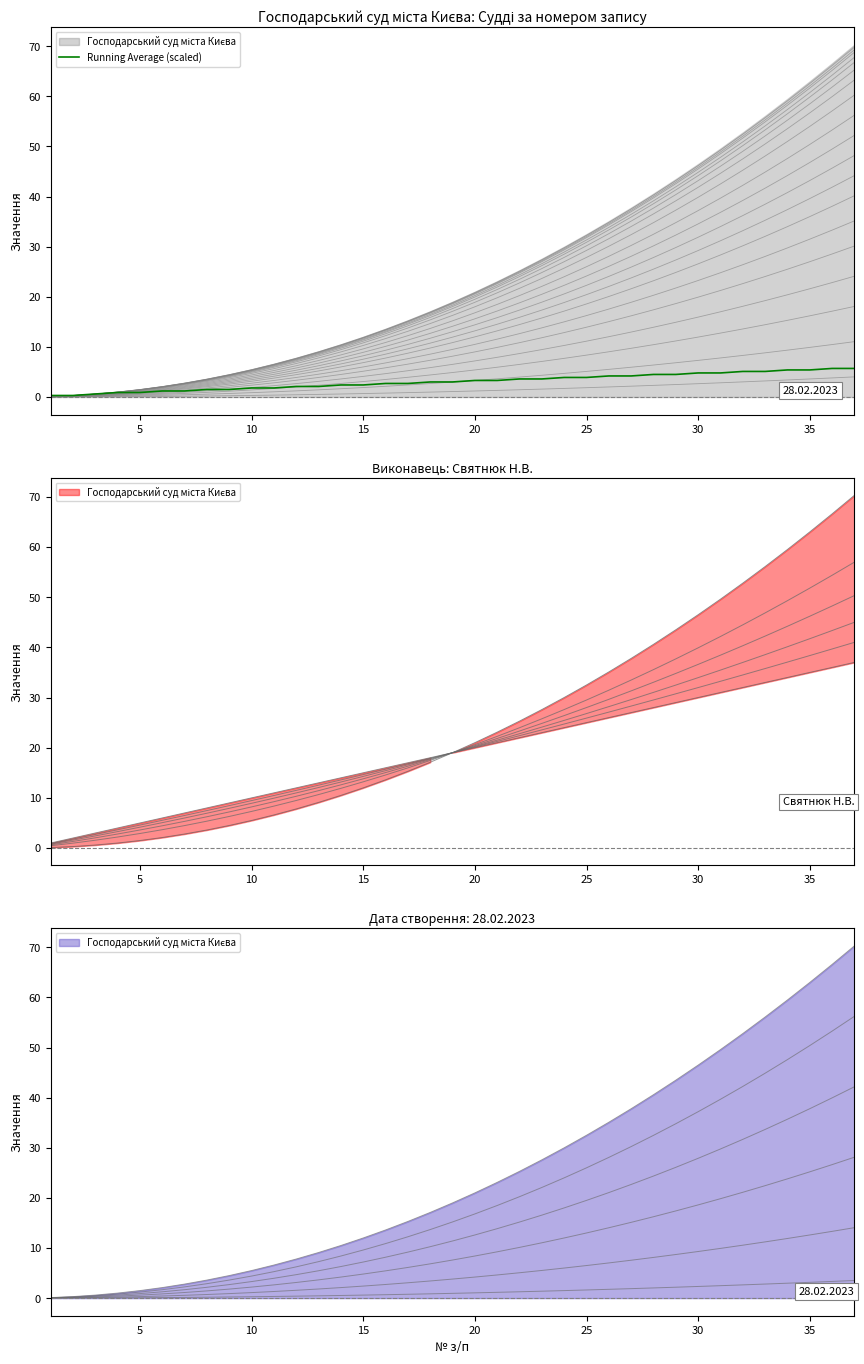

Reading left to right, list all the values displayed in this chart.

0.3	0.3	0.6	0.9	0.9	1.2	1.2	1.5	1.5	1.8	1.8	2.1	2.1	2.4	2.4	2.7	2.7	3.0	3.0	3.3	3.3	3.6	3.6	3.9	3.9	4.2	4.2	4.5	4.5	4.8	4.8	5.1	5.1	5.4	5.4	5.7	5.7